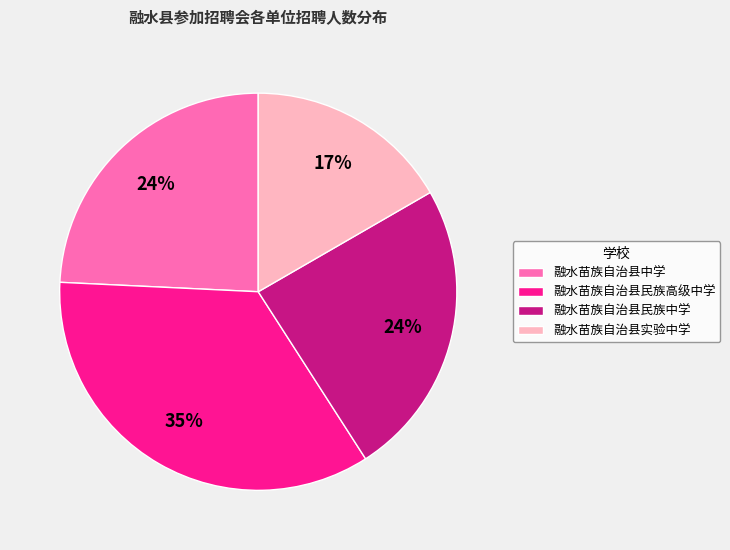

Which category has the smallest portion of the pie?

融水苗族自治县实验中学